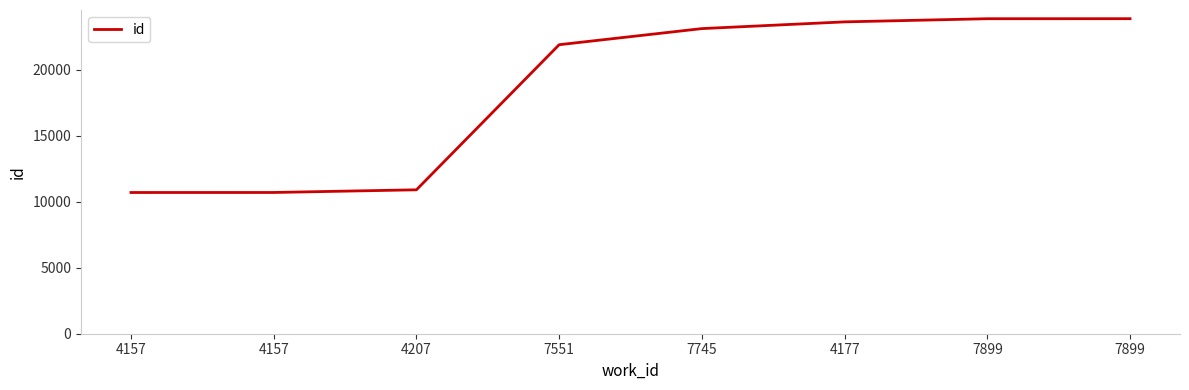

Reading left to right, what are all the values shown in this chart?

4157=10705	4157=10707	4207=10910	7551=21909	7745=23130	4177=23640	7899=23879	7899=23881